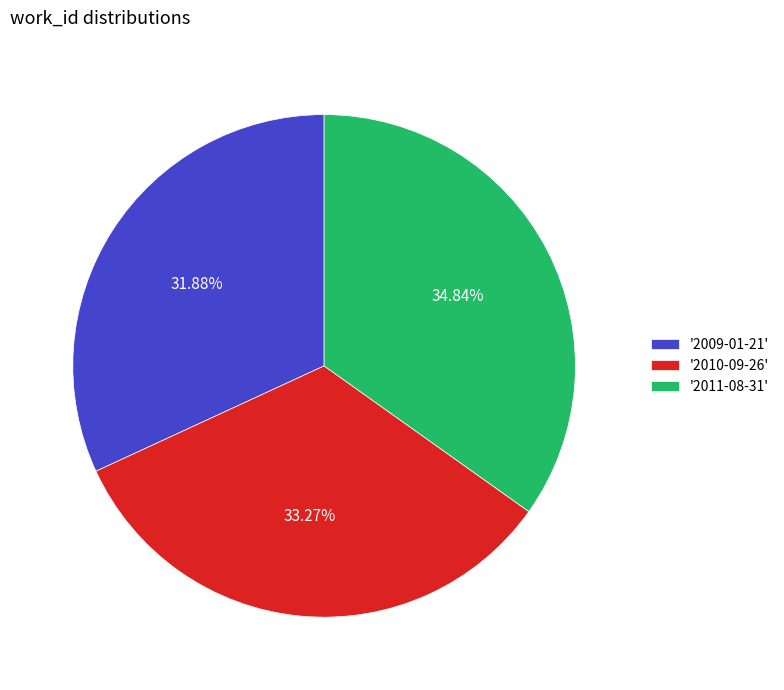

Count the number of slices in the pie.

3